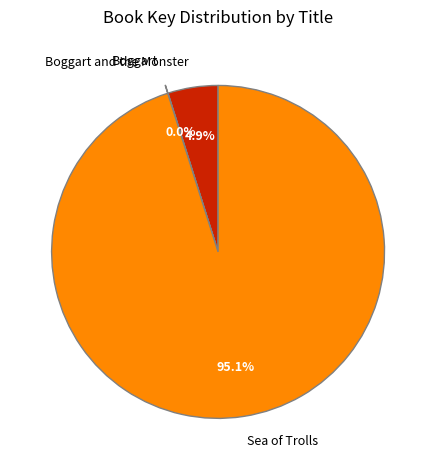

Which slice represents more than half of the pie?

Sea of Trolls